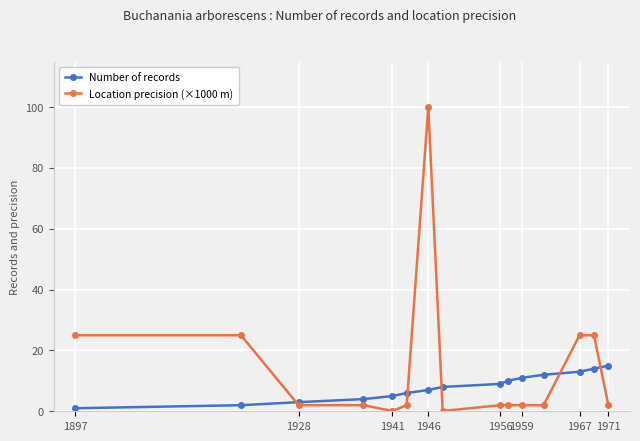

What is the value of the Number of records point at the 3rd from the left?

3.0